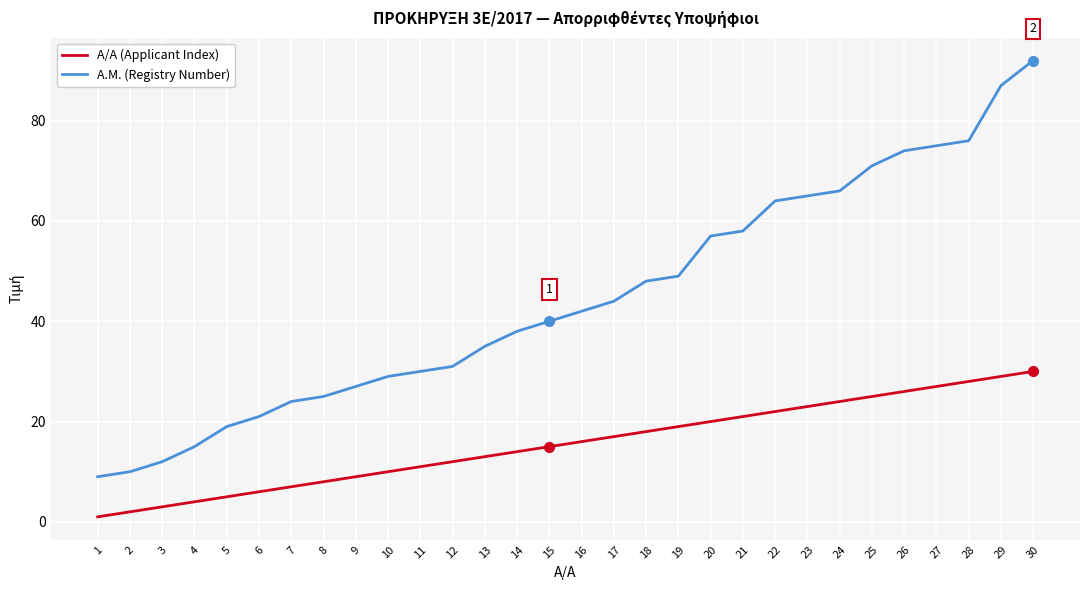

What is the highest value of the Α.Μ. (Registry Number) series?

92